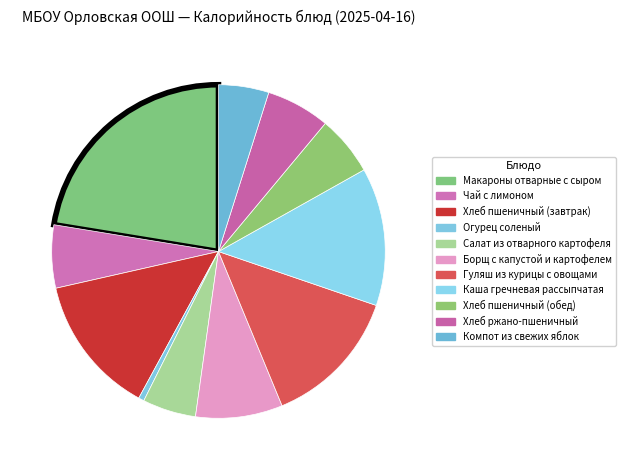

To the nearest percent, what portion does Каша гречневая рассыпчатая represent?

13%